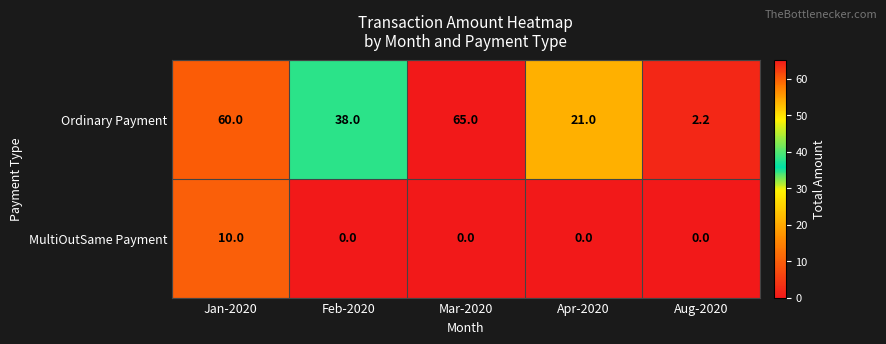

What is the difference between the highest and lowest values at Aug-2020?

2.2